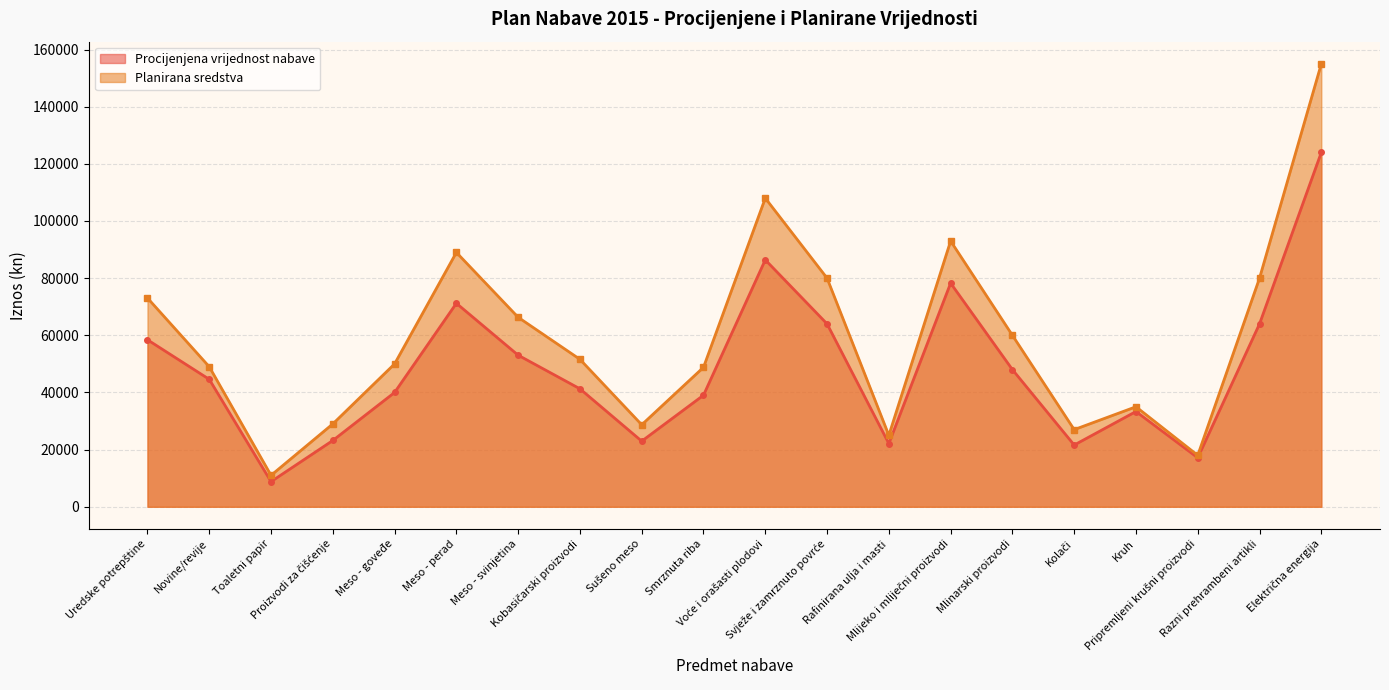

What is the total value across all series at Meso - svinjetina?

119340.0